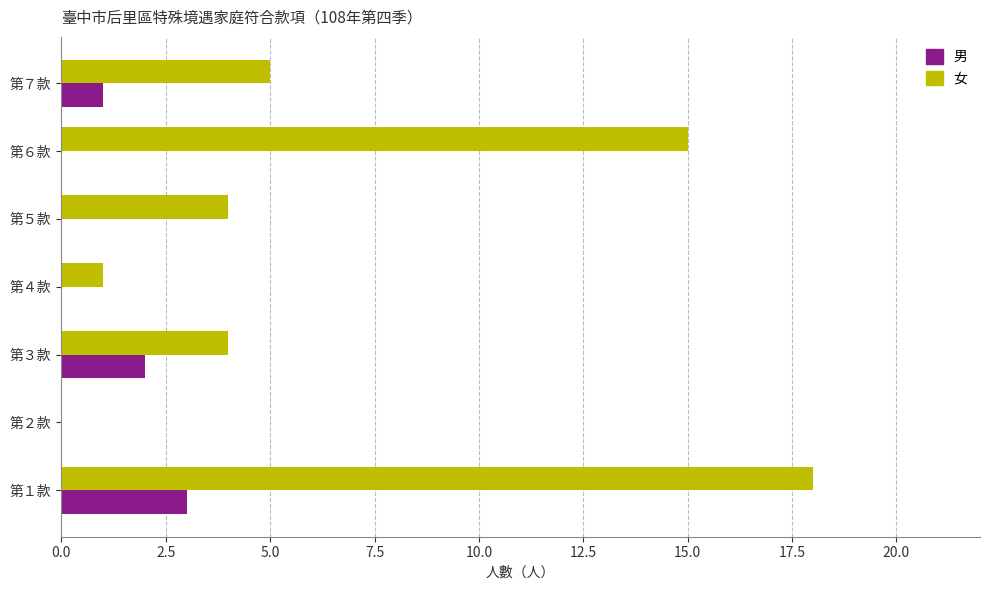

What is the maximum value shown in the chart?

18